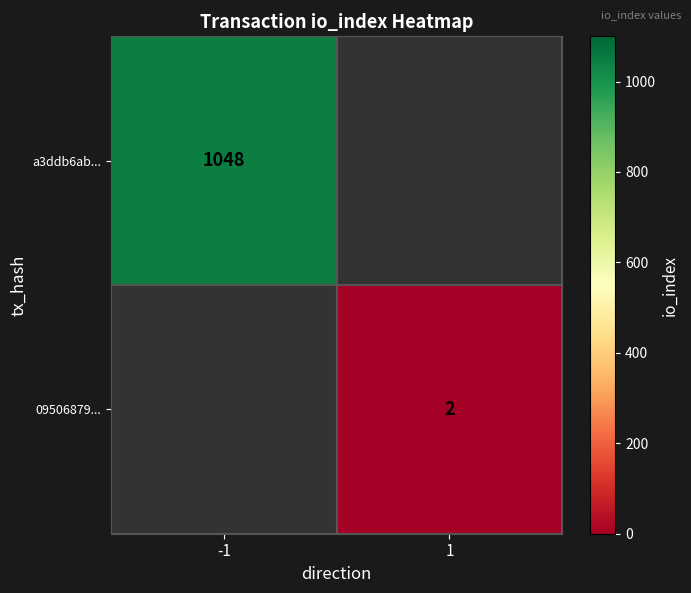

Is it true that 09506879... equals 2 at 1?

True